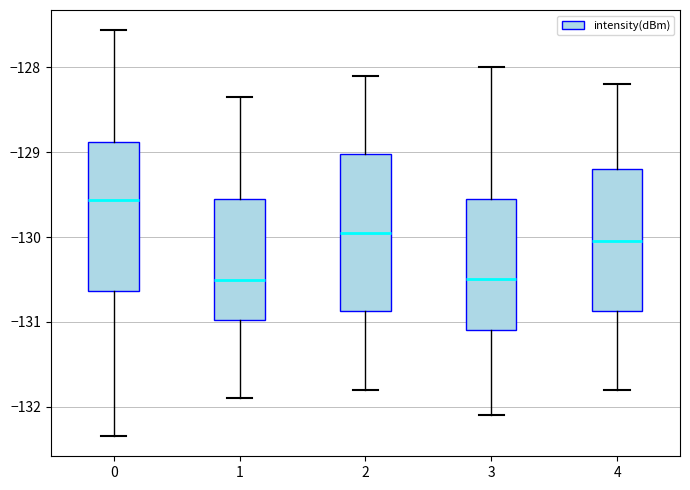

Reading left to right, read every box against the y-axis: the position of its median line, the range the box covers, and the ends of its whiskers. The values are not printed on the chart, so give them approximately, as read against the axis.

0: median -129.6, box -130.6 to -128.9, whiskers -132.3 to -127.6
1: median -130.5, box -131.0 to -129.6, whiskers -131.9 to -128.3
2: median -129.9, box -130.9 to -129.0, whiskers -131.8 to -128.1
3: median -130.5, box -131.1 to -129.5, whiskers -132.1 to -128.0
4: median -130.0, box -130.9 to -129.2, whiskers -131.8 to -128.2